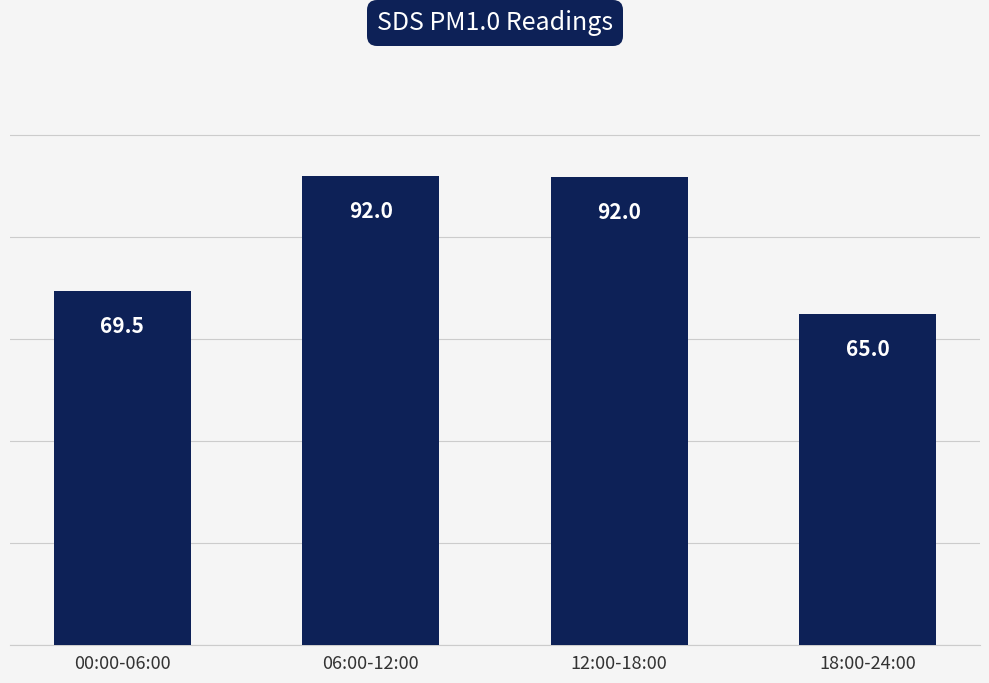

What is the minimum value shown in the chart?

65.0